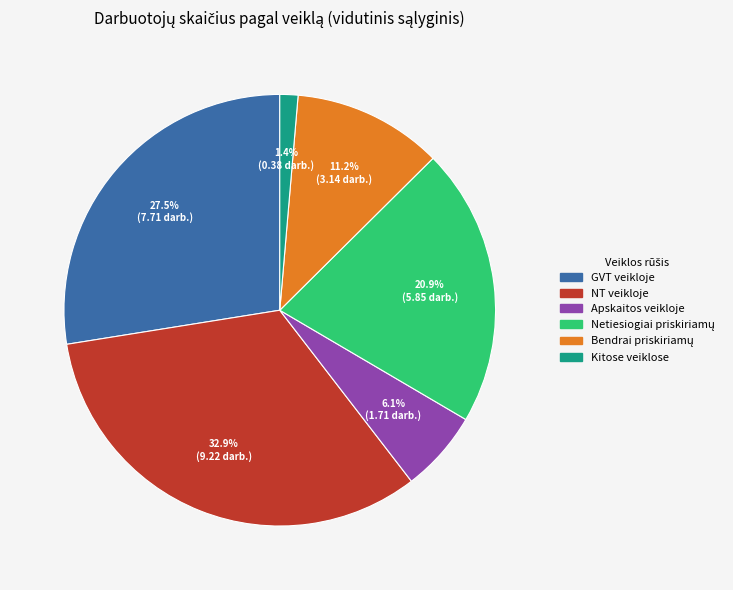

Is there any slice that represents more than half of the pie?

No